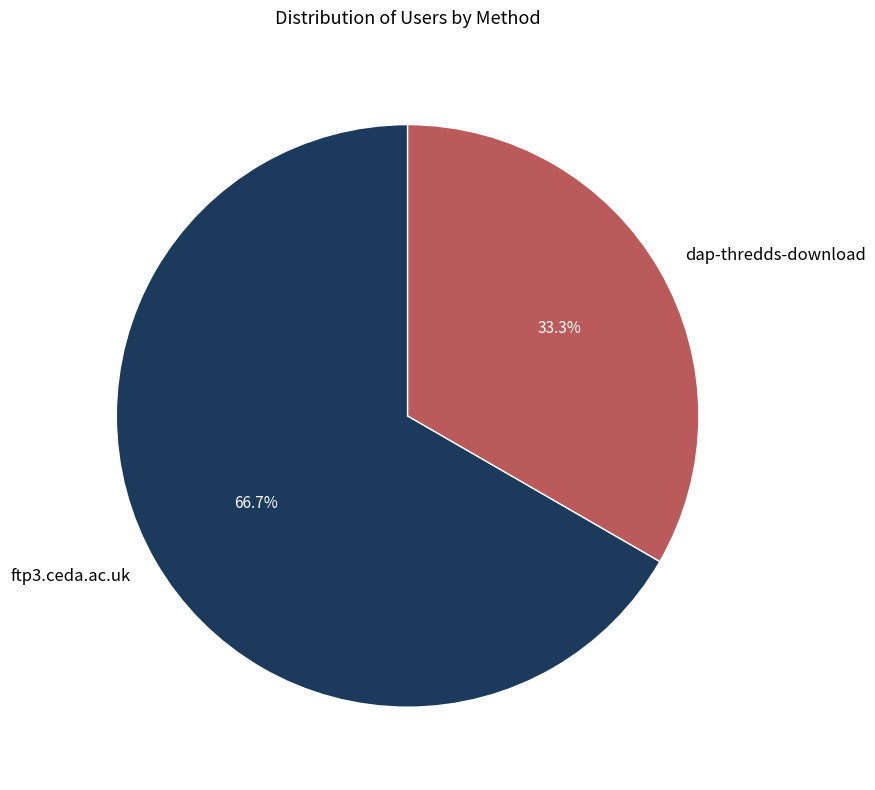

How many slices are in this pie chart?

2